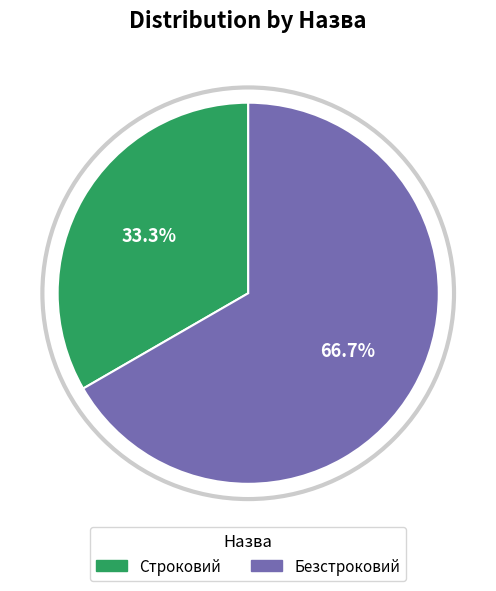

Count the number of slices in the pie.

2